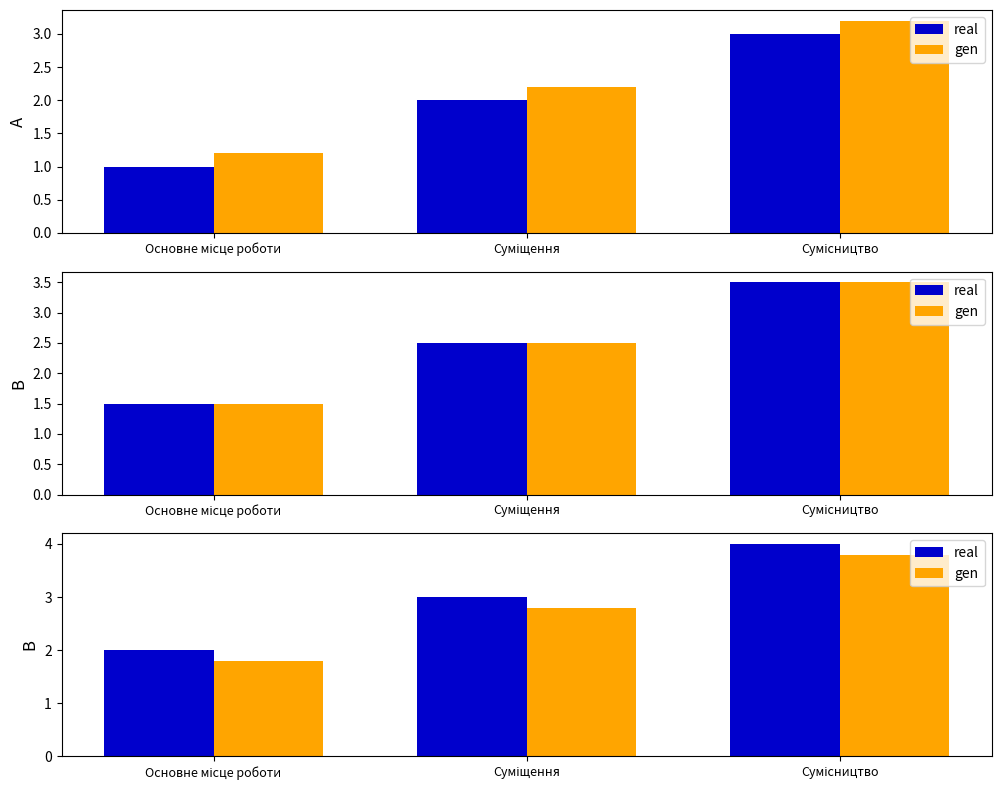

At which label does gen first exceed 2?

Суміщення